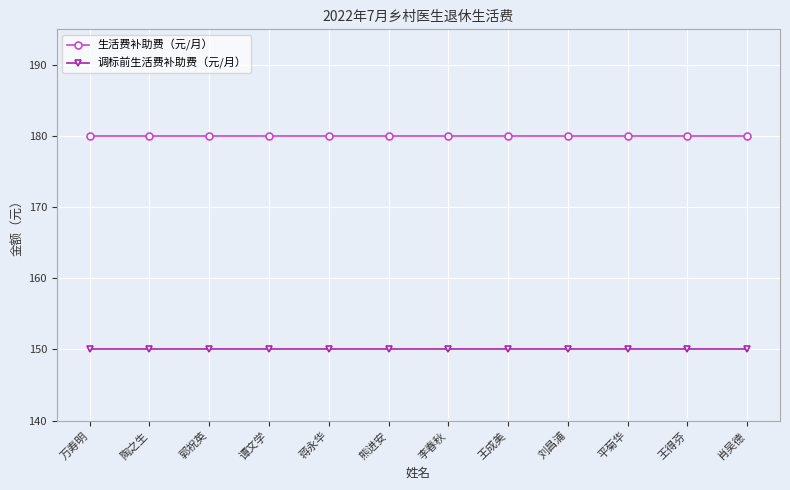

What is the maximum value for 调标前生活费补助费（元/月）?

150